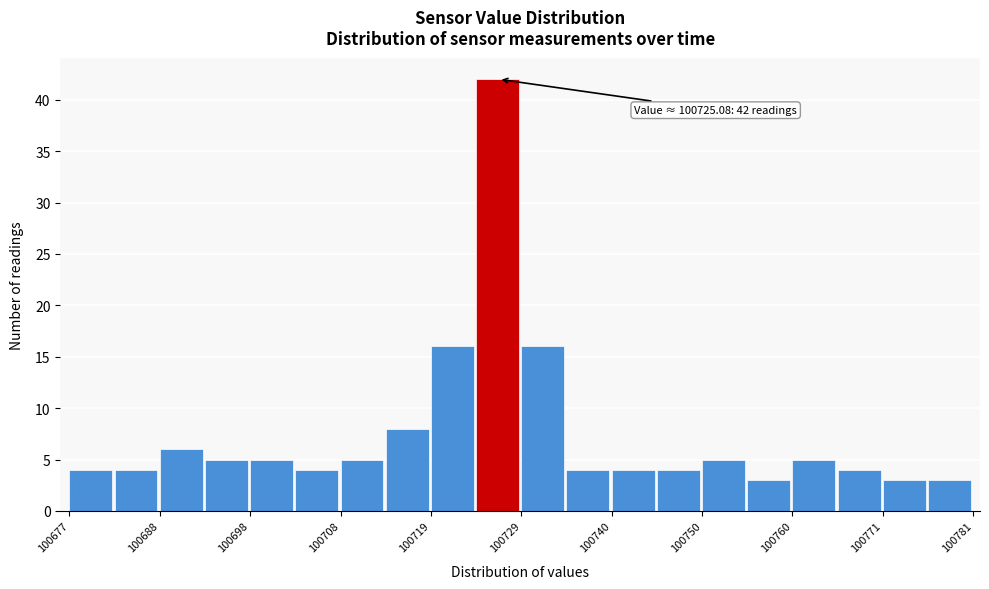

Around what value on the x-axis is the tallest bar? Give the approximate position of its centre, as read against the axis.

100726